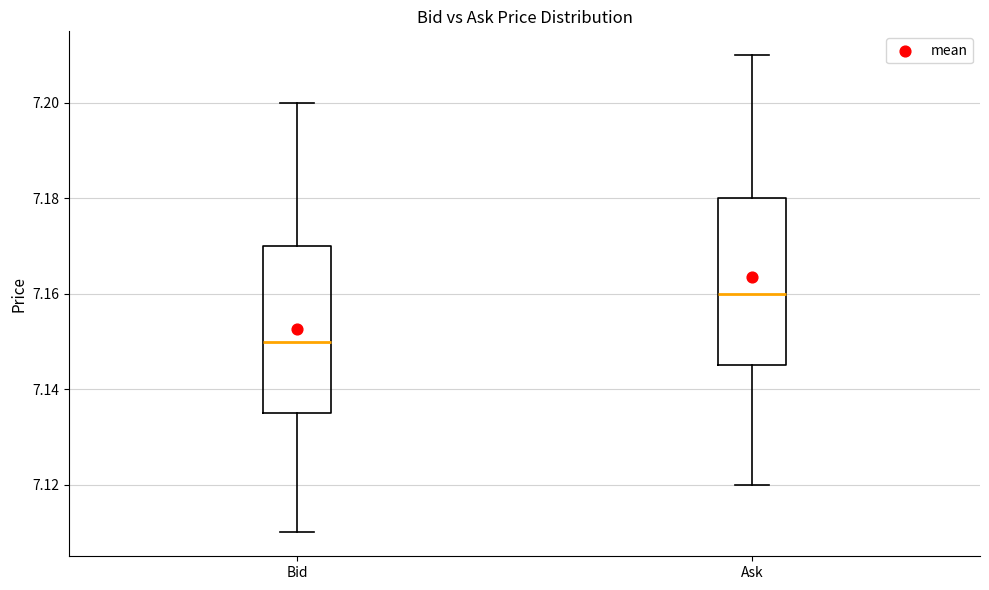

Where does the upper whisker of the box for Bid end on the y-axis? The values are not printed on the chart, so give them approximately, as read against the axis.

7.200